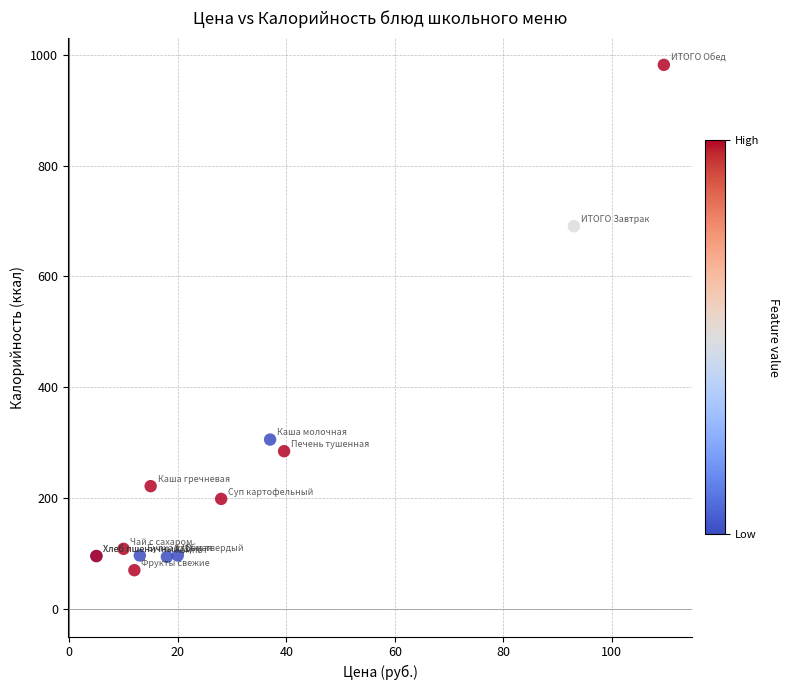

What Y value in the scatter plot is closest to 526?

690.6